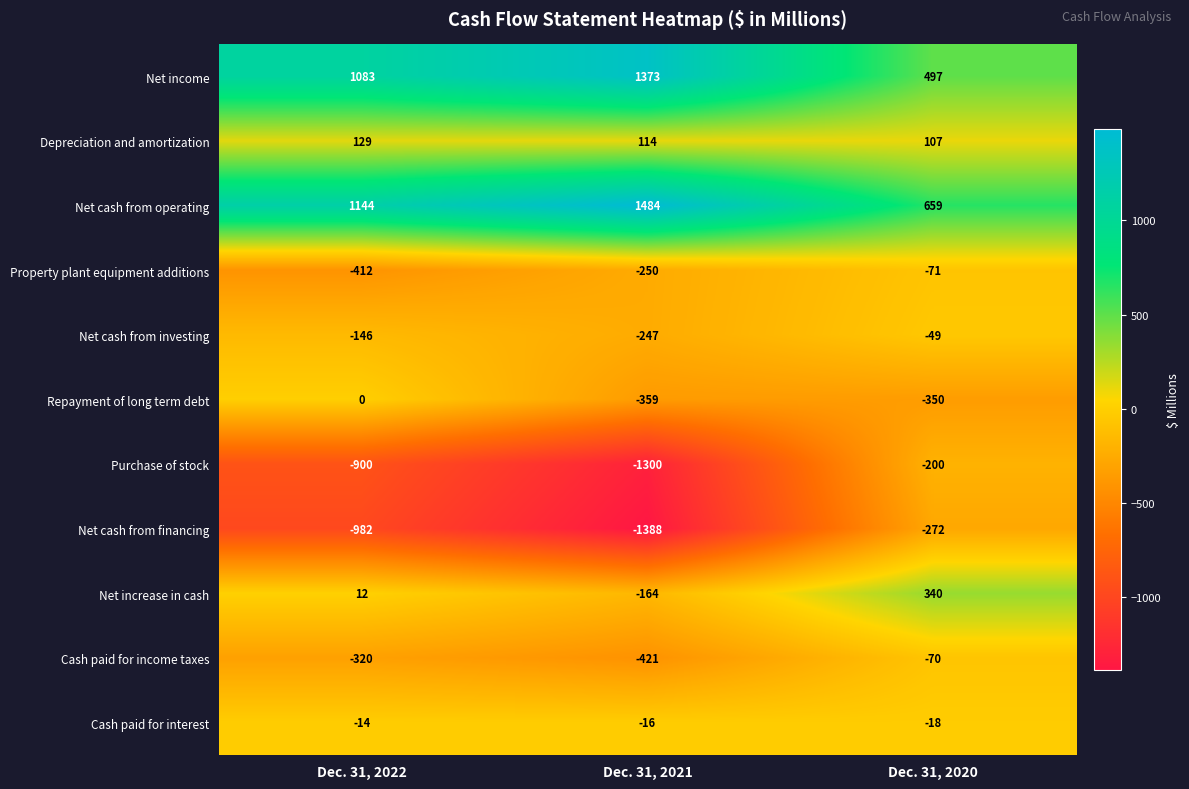

Which series has the largest range (max minus min)?

Net cash from financing